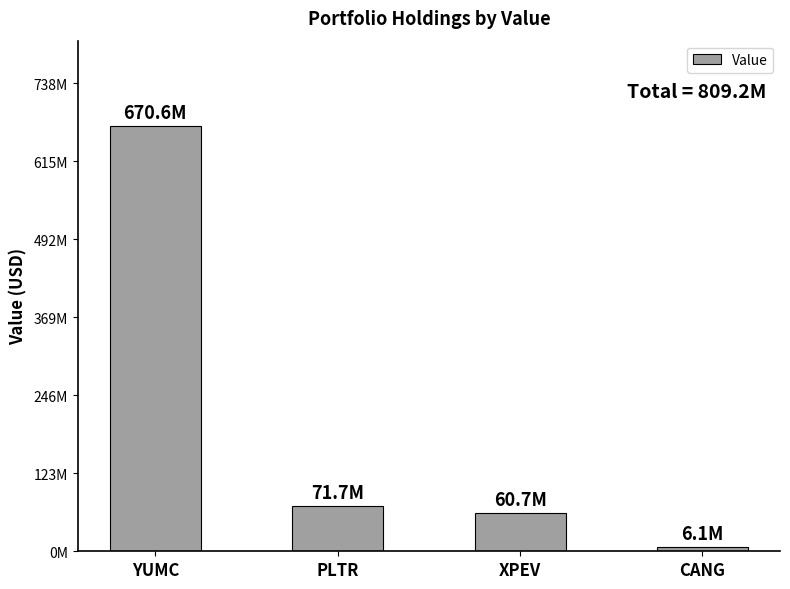

Reading left to right, what are all the values shown in this chart?

670625582	71721056	60708570	6113037